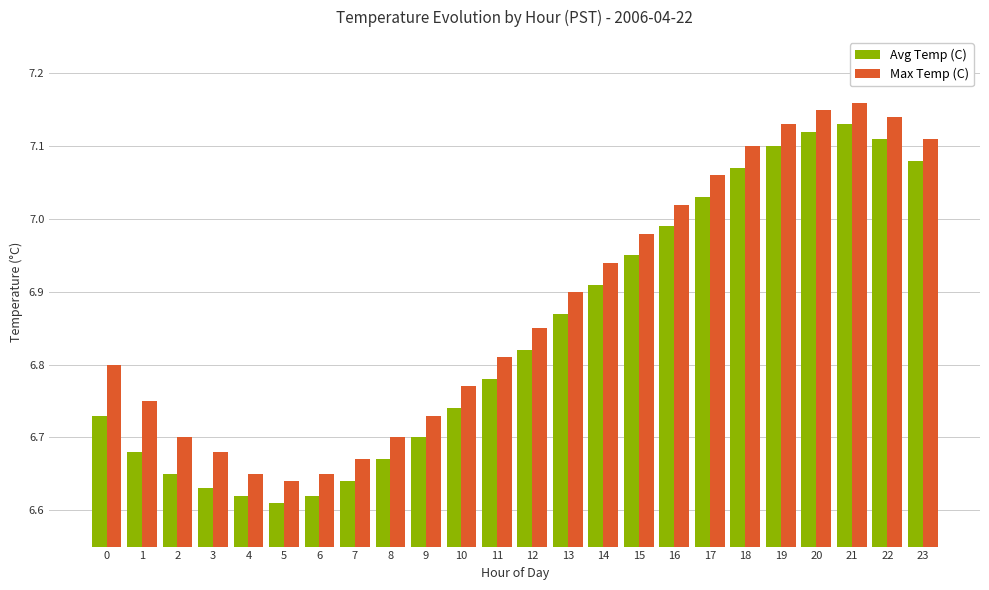

What is the total value across all series at 6?

13.3